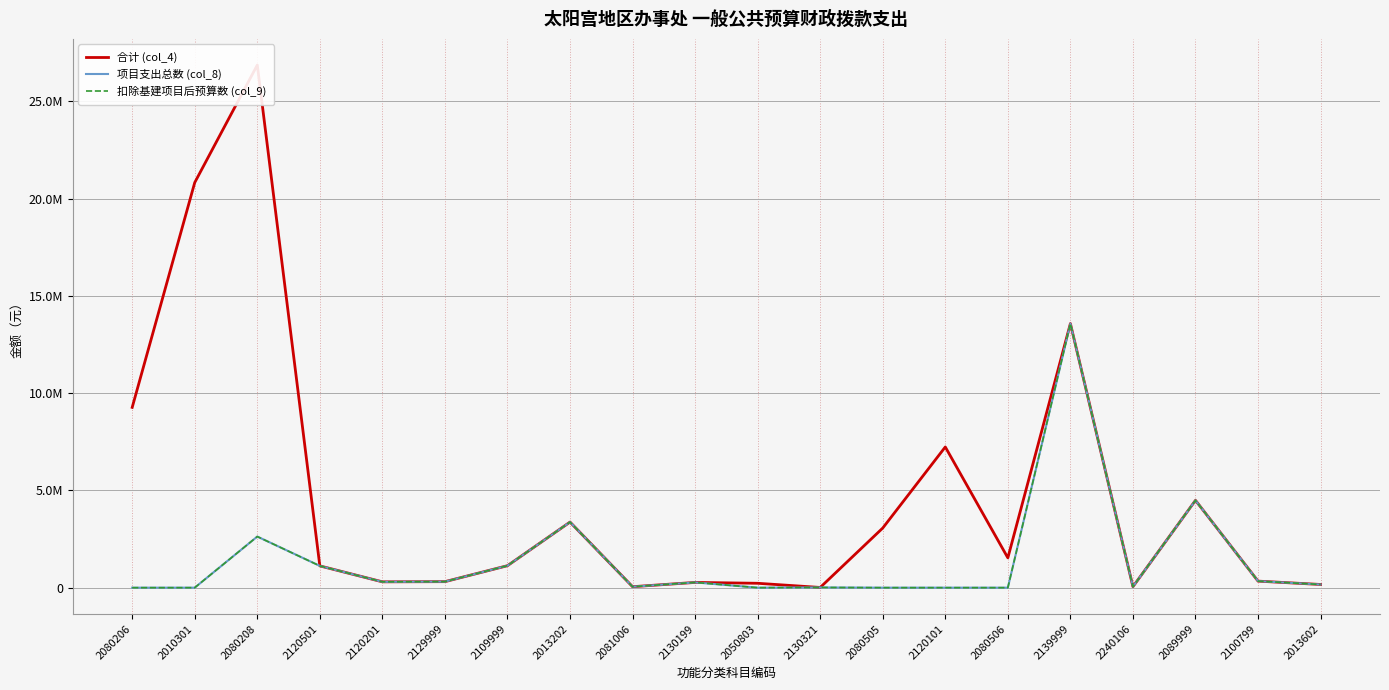

How many data points does each series have?

20